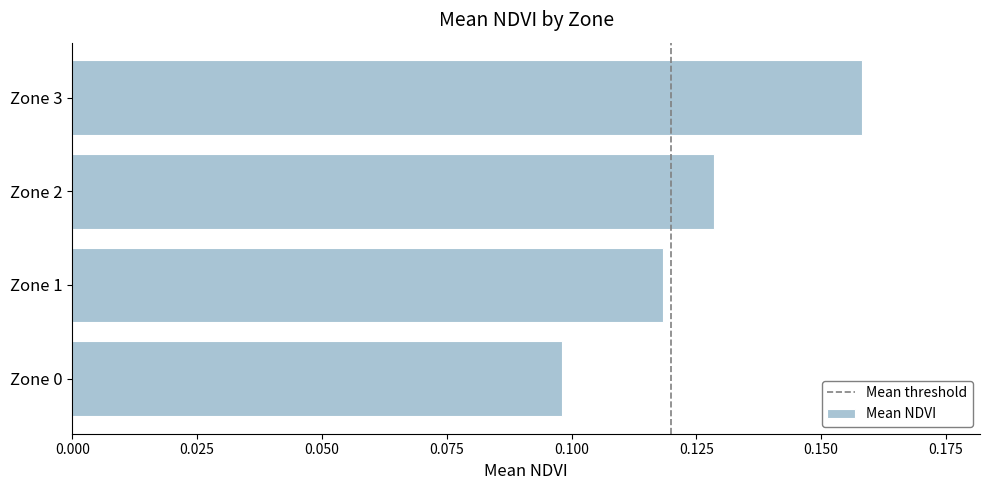

How many distinct data groups are displayed?

1